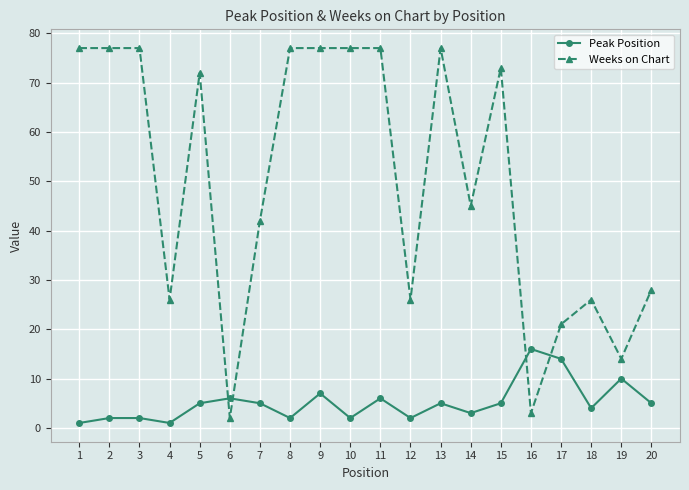

Count the number of categories in the chart.

20